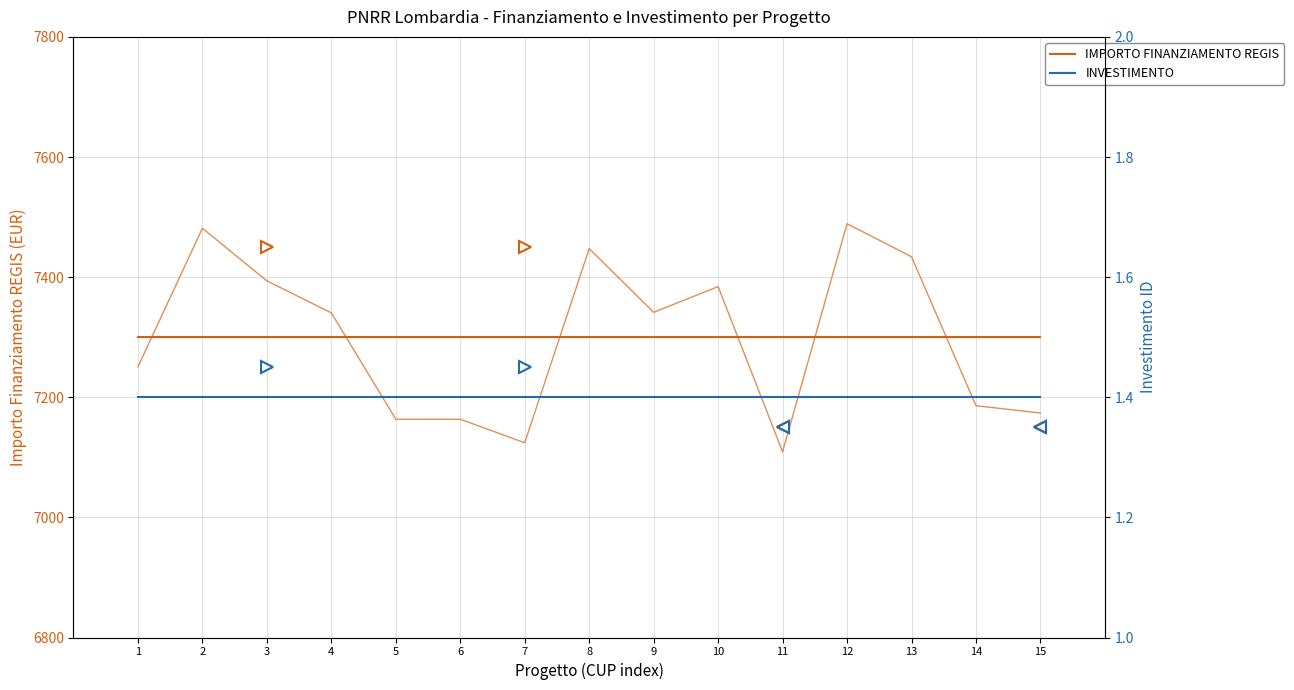

What are all the series names shown in the legend?

IMPORTO FINANZIAMENTO REGIS, INVESTIMENTO